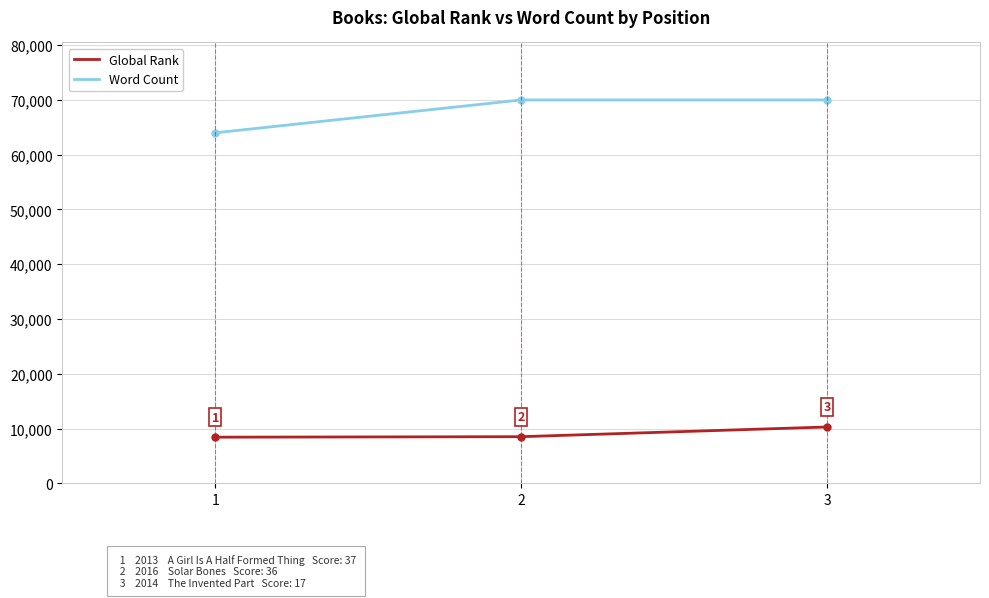

What are all the series names shown in the legend?

Global Rank, Word Count